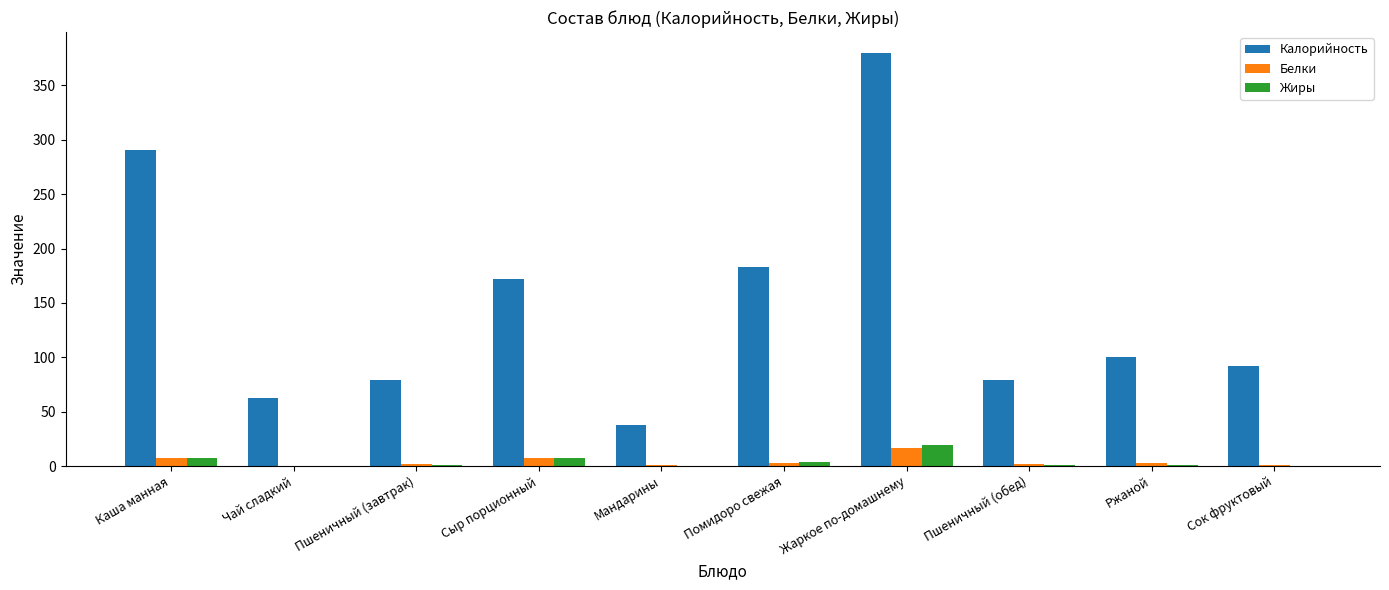

How many categories are shown in the chart?

10